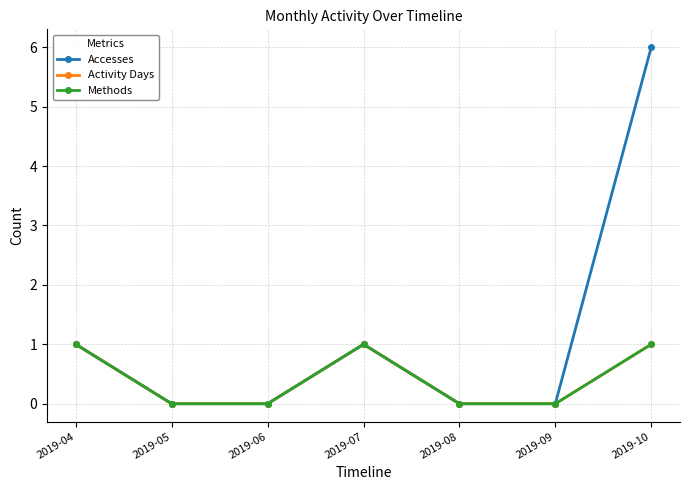

The value of Activity Days at 2019-08 is 0. True or false?

True